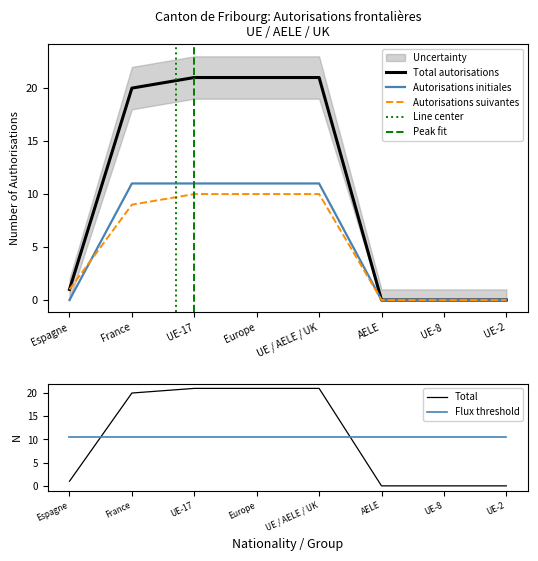

True or false: Autorisations suivantes has a value of 7 at UE-8.

False